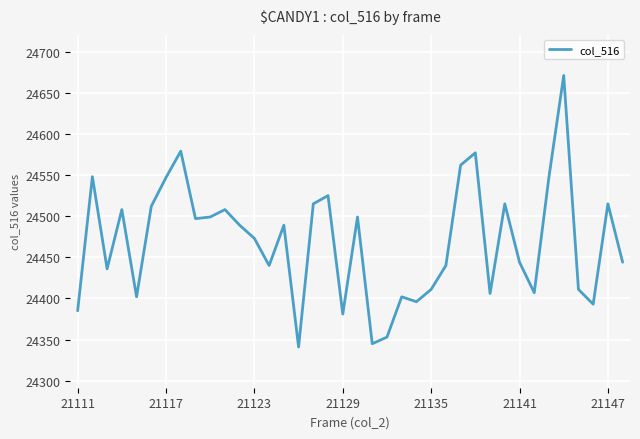

What is the greatest value displayed?

24671